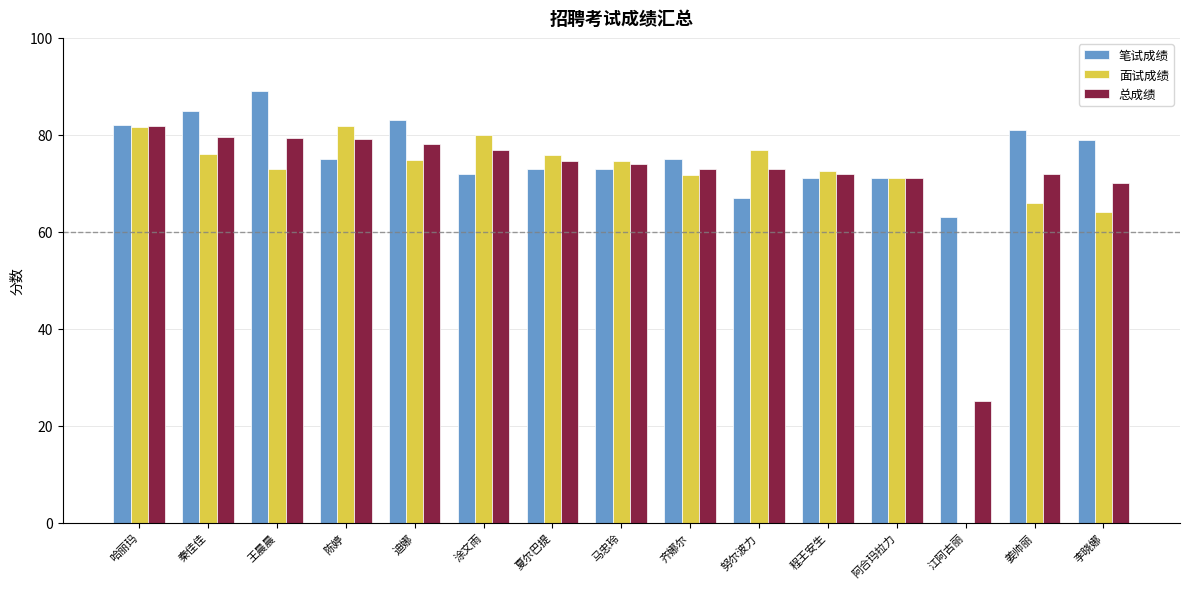

Is the value of 笔试成绩 at 王晨晨 greater than the value of 总成绩 at 努尔波力?

Yes